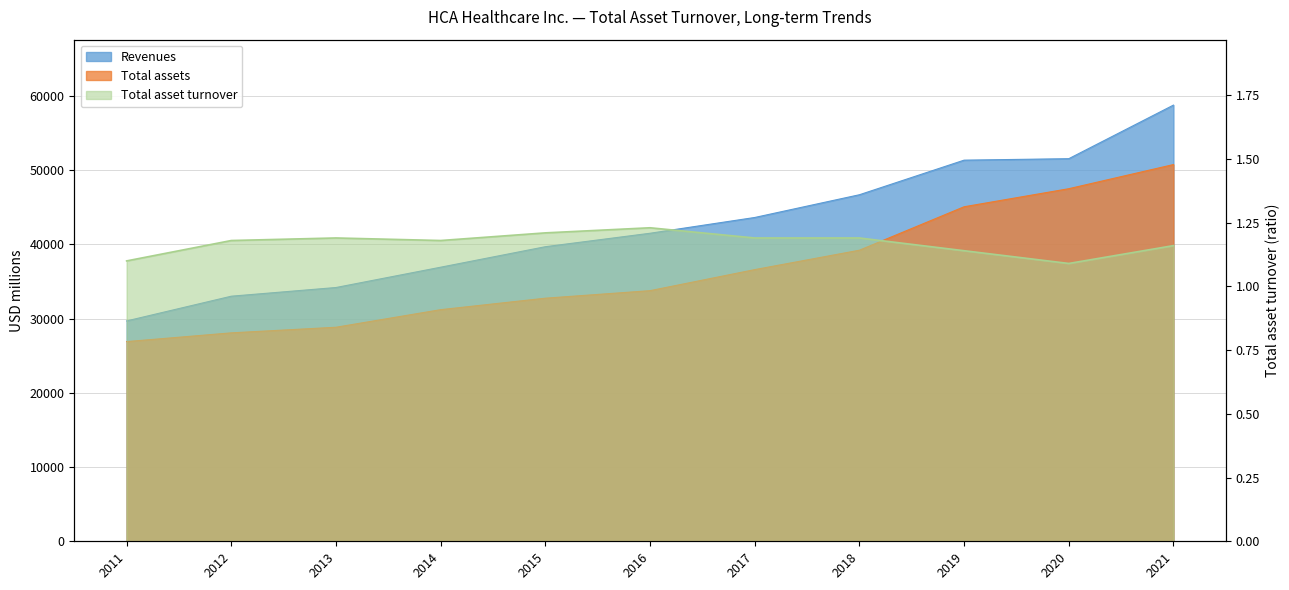

True or false: Total asset turnover and Revenues cross at least once.

False